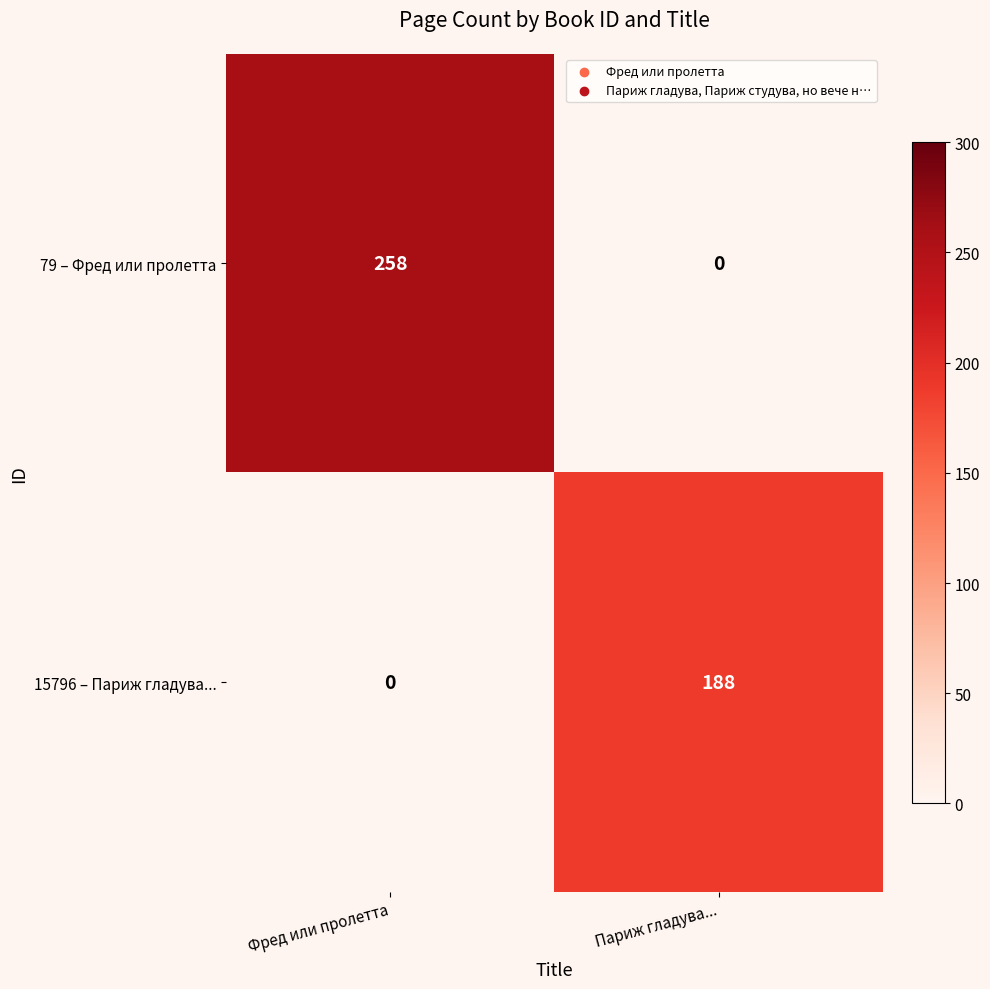

Rank the series at Париж гладува... from lowest to highest value.

79 – Фред или пролетта, 15796 – Париж гладува...